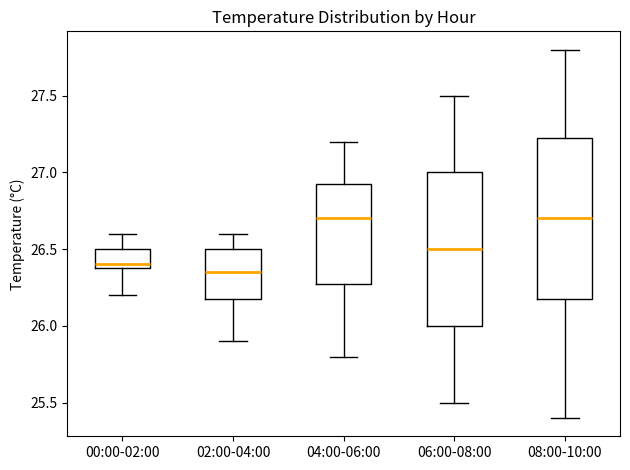

Reading left to right, read every box against the y-axis: the position of its median line, the range the box covers, and the ends of its whiskers. The values are not printed on the chart, so give them approximately, as read against the axis.

00:00-02:00: median 26.40 (just above the box's lower edge), box 26.40 to 26.50, whiskers 26.20 to 26.60
02:00-04:00: median 26.35, box 26.20 to 26.50, whiskers 25.90 to 26.60
04:00-06:00: median 26.70, box 26.30 to 26.95, whiskers 25.80 to 27.20
06:00-08:00: median 26.50, box 26.00 to 27.00, whiskers 25.50 to 27.50
08:00-10:00: median 26.70, box 26.20 to 27.25, whiskers 25.40 to 27.80